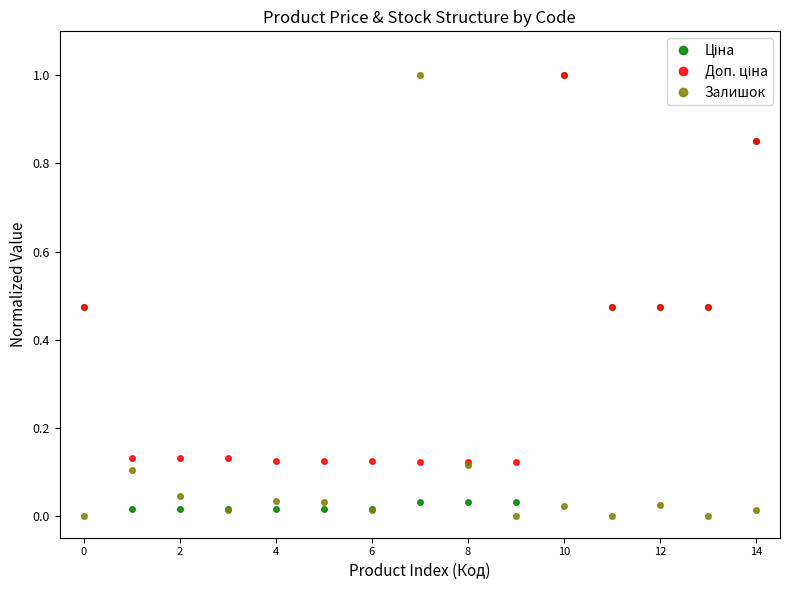

True or false: Залишок has more than 1 points higher than both neighbors.

True